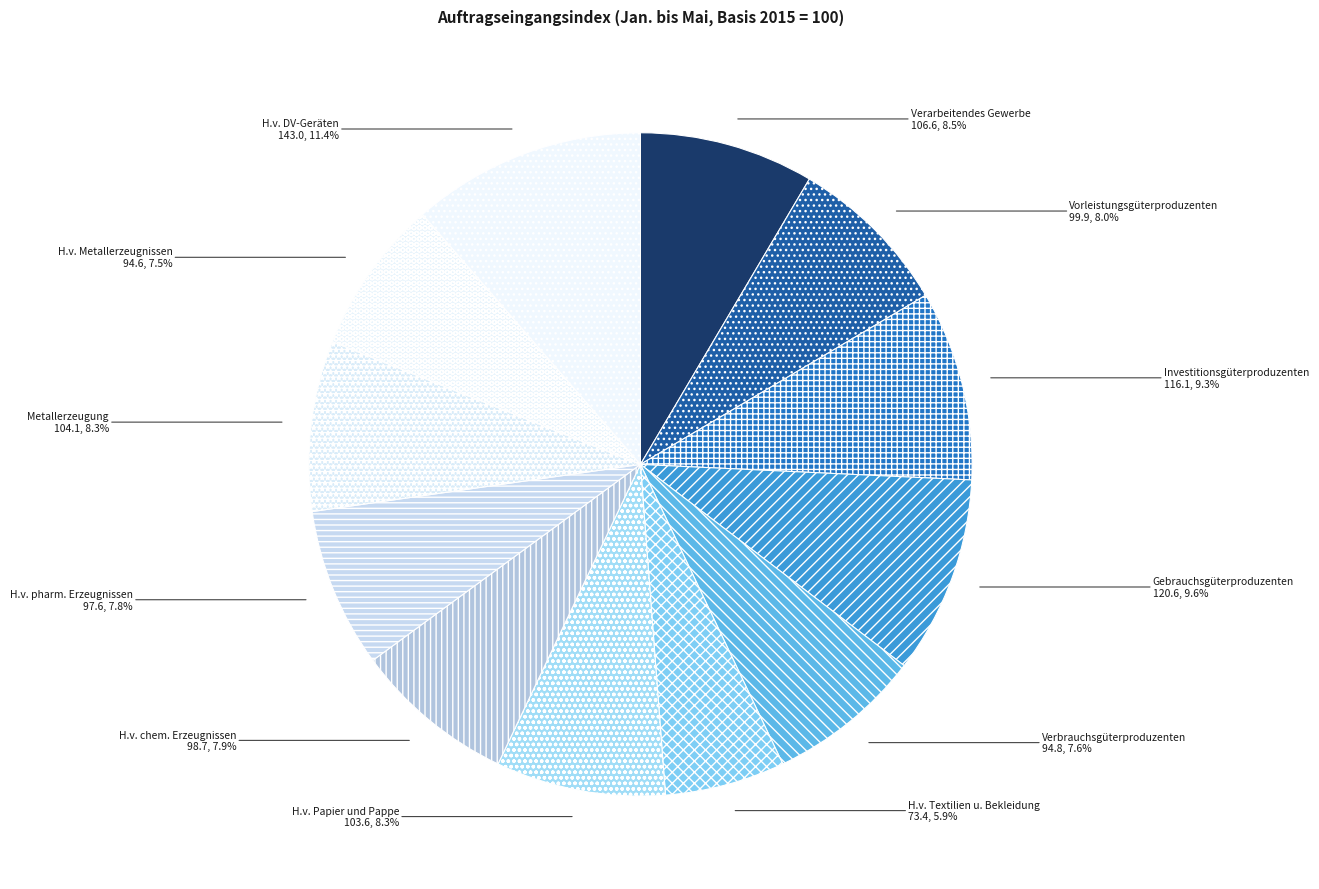

Count the number of slices in the pie.

12